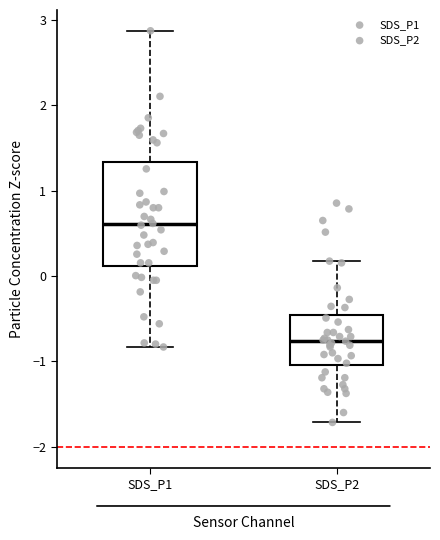

Reading left to right, read every box against the y-axis: the position of its median line, the range the box covers, and the ends of its whiskers. The values are not printed on the chart, so give them approximately, as read against the axis.

SDS_P1: median 0.6, box 0.1 to 1.3, whiskers -0.8 to 2.9
SDS_P2: median -0.8, box -1.0 to -0.5, whiskers -1.7 to 0.2